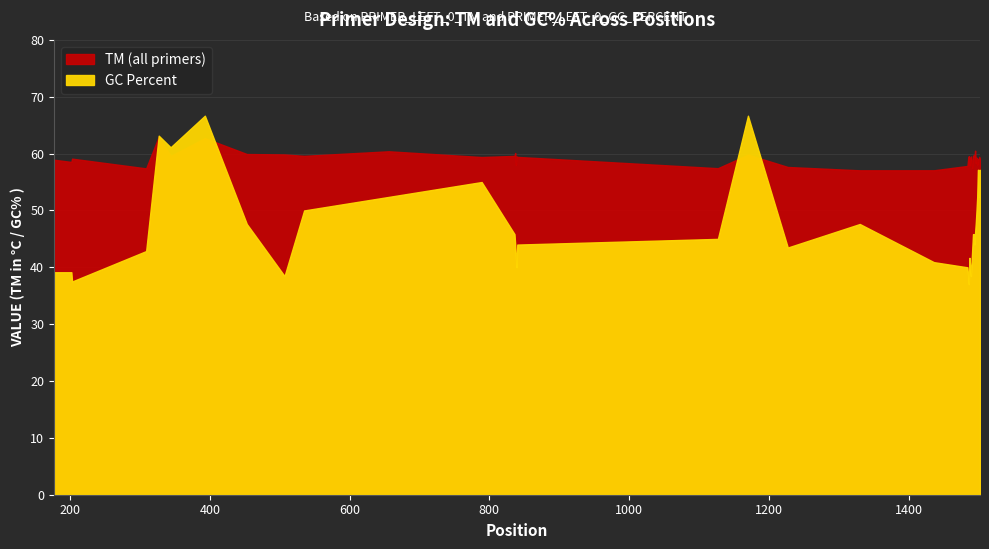

In TM (all primers), how many points are higher than both neighbors (excluding endpoints)?

12